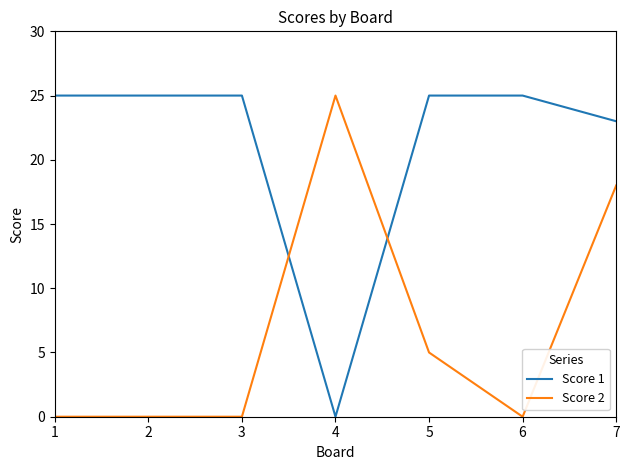

At which category is the sum across all series the highest?

7